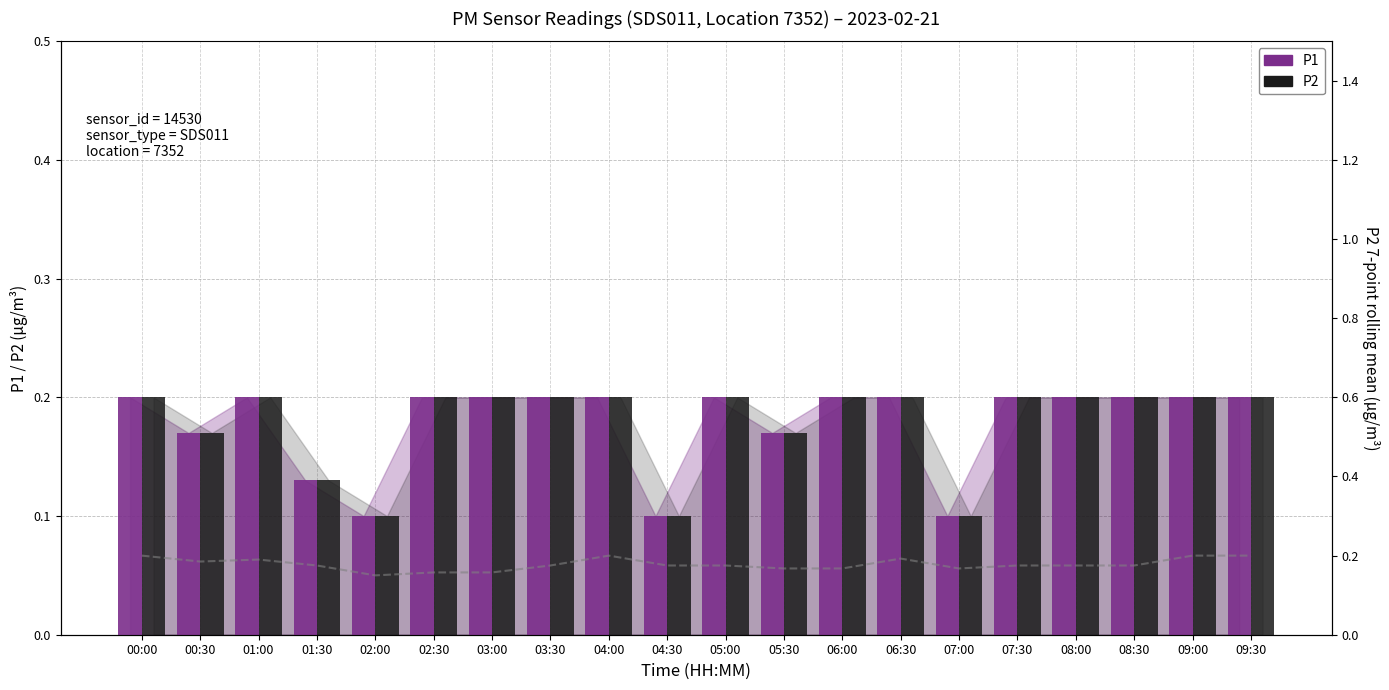

What is the approximate value of P2 at 09:00?

0.2